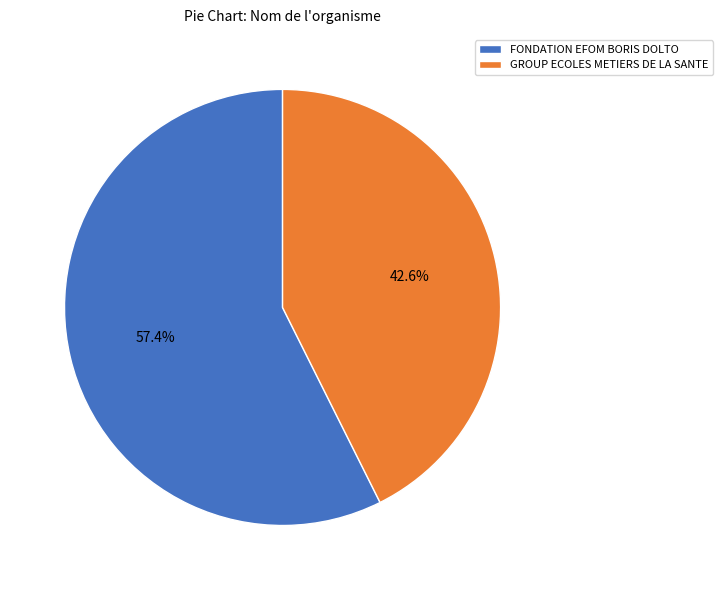

Is there any slice that represents more than half of the pie?

Yes